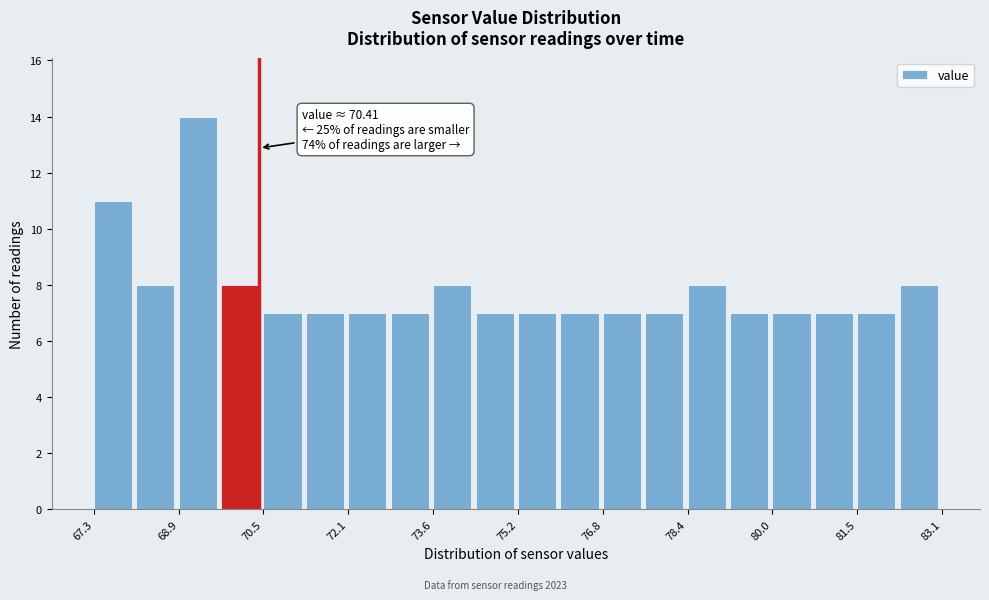

Around what value on the x-axis is the tallest bar? Give the approximate position of its centre, as read against the axis.

69.2